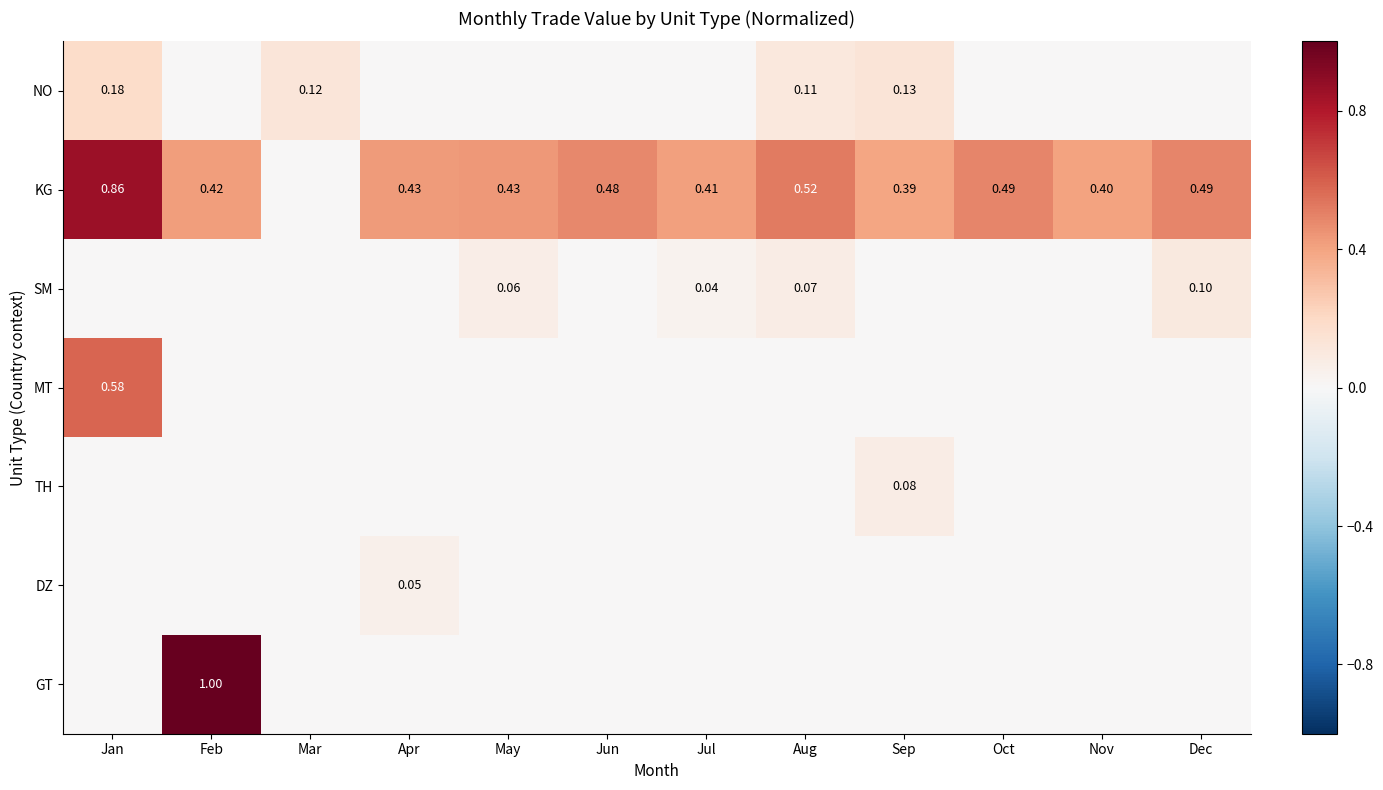

Which category has the highest value across all series?

Feb